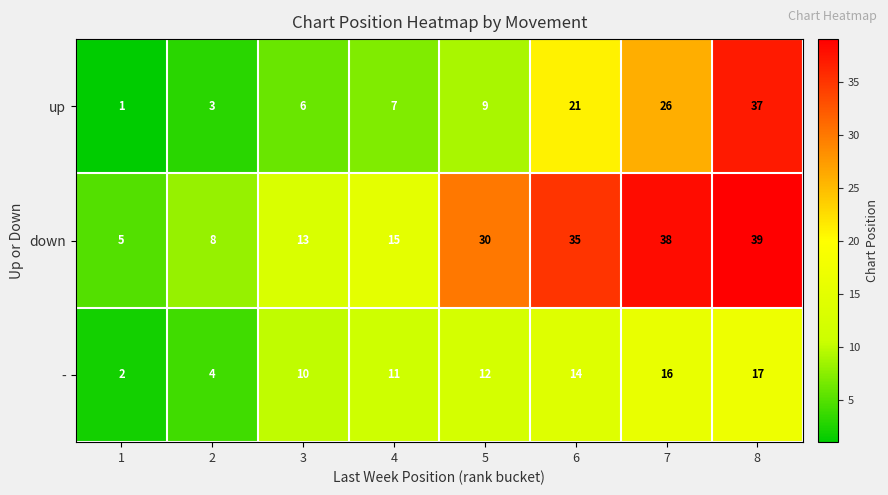

What is the total value across all series at 3?

29